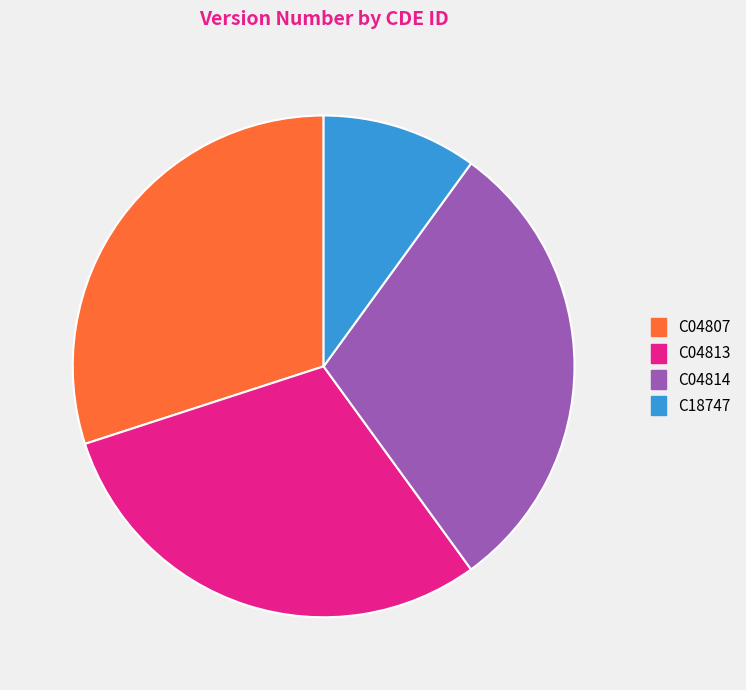

The C04813 slice represents 38% of the pie. True or false?

False